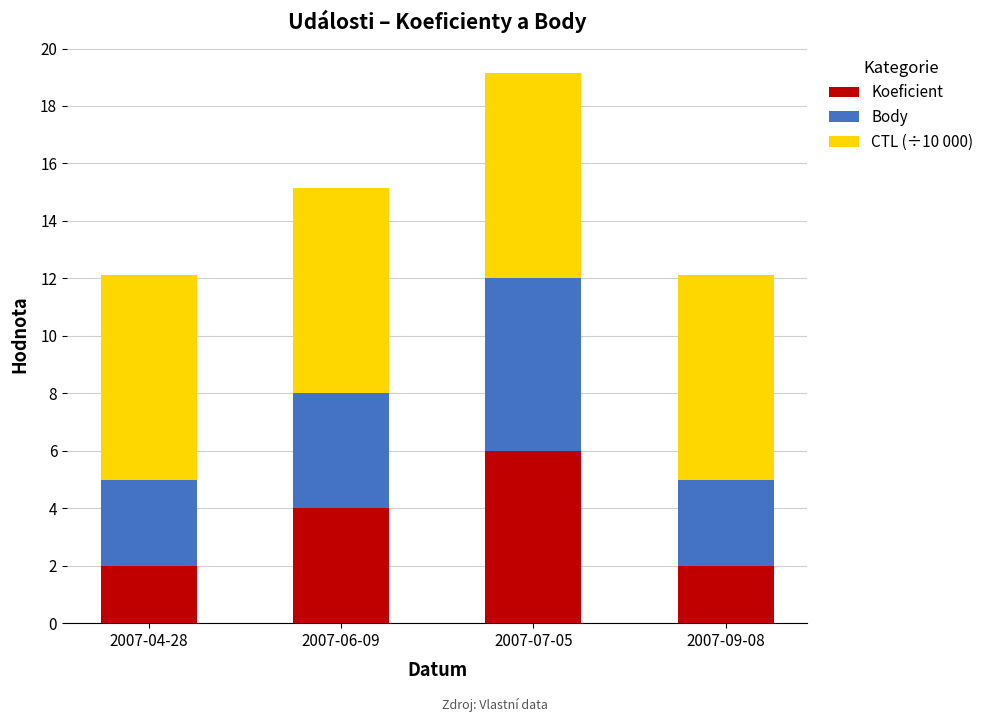

How many bars are there in total?

4